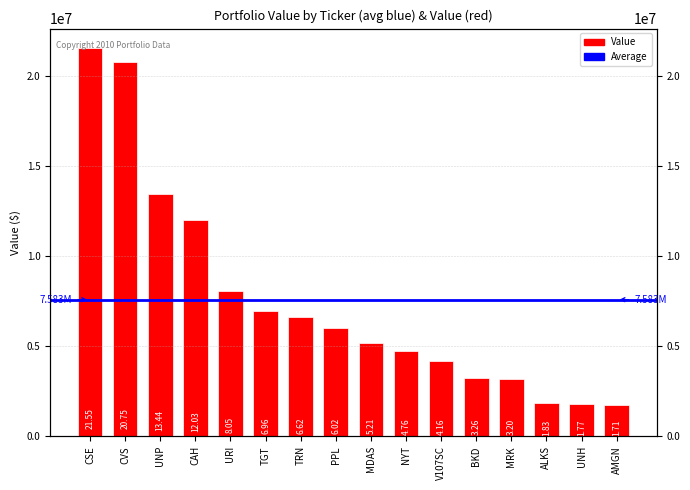

Count the number of values greater than 6018000.

7